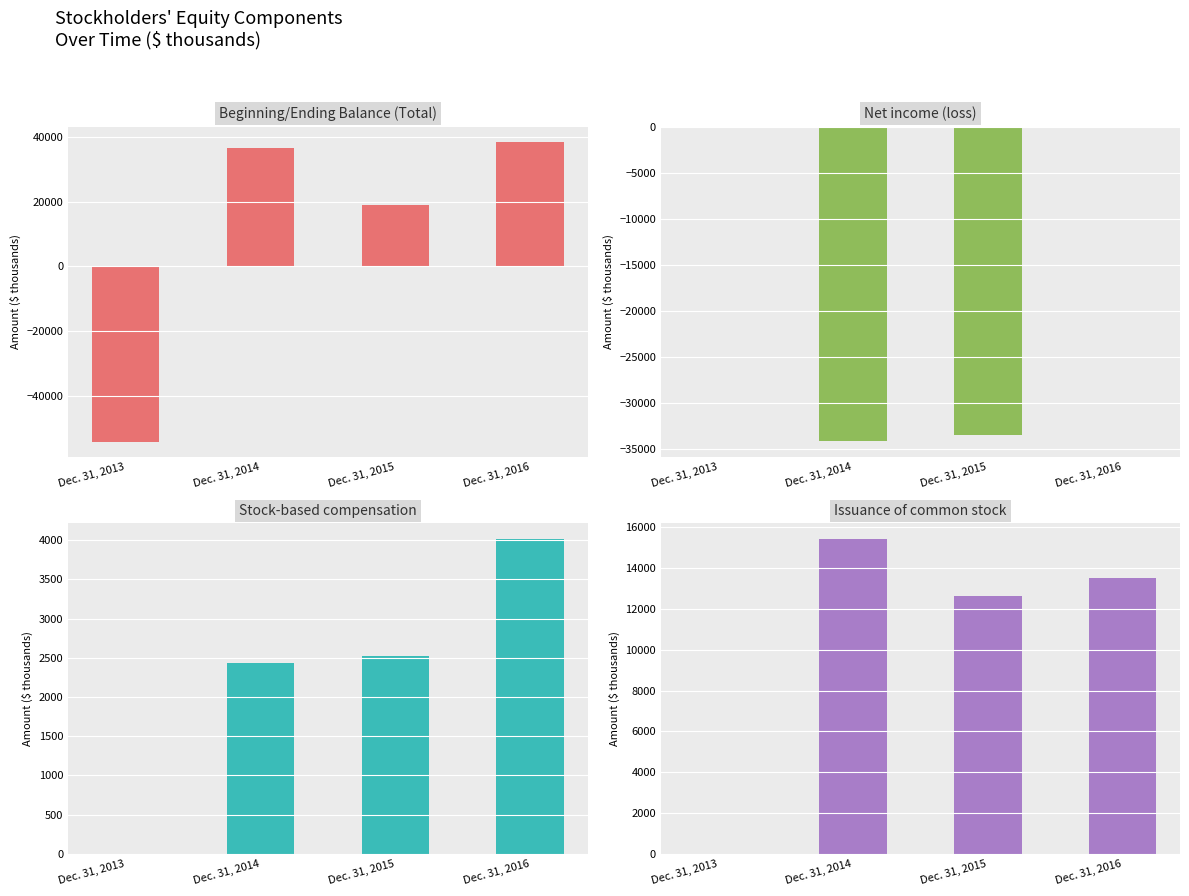

The Stock-based compensation series shows 2529 at Dec. 31, 2015. True or false?

True